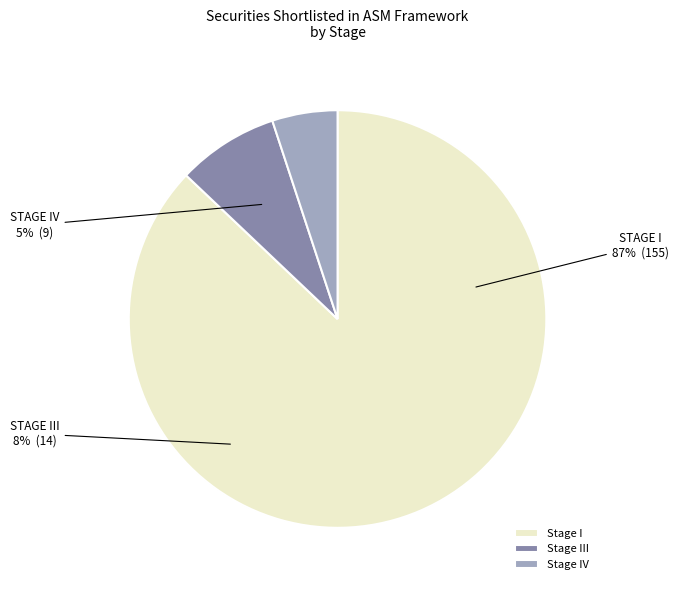

Combined, what portion of the pie is Stage III and Stage IV?

12.9%